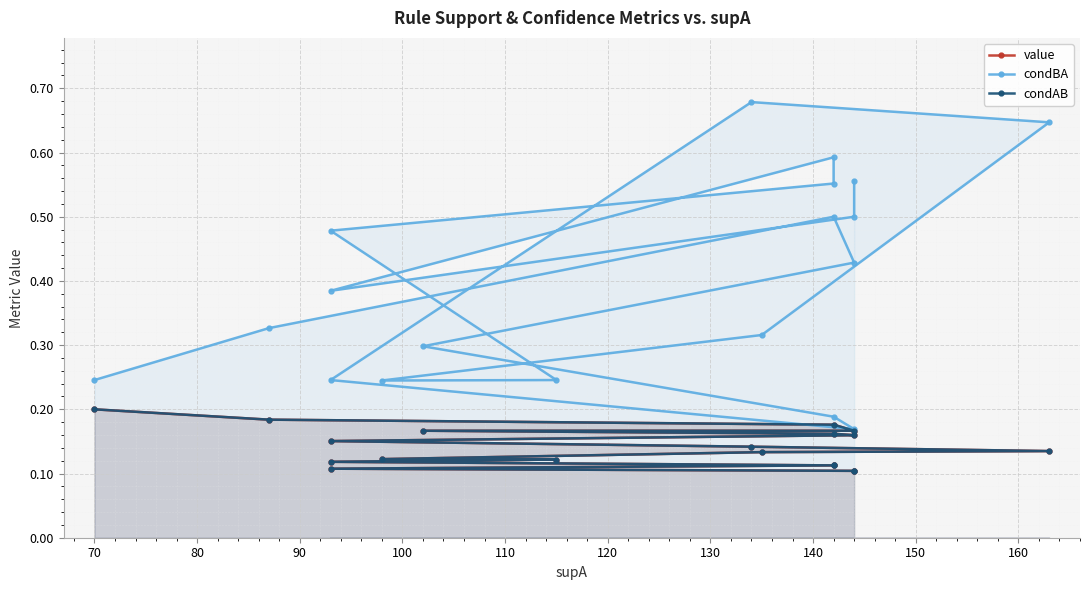

Which series has the widest spread of values?

condBA